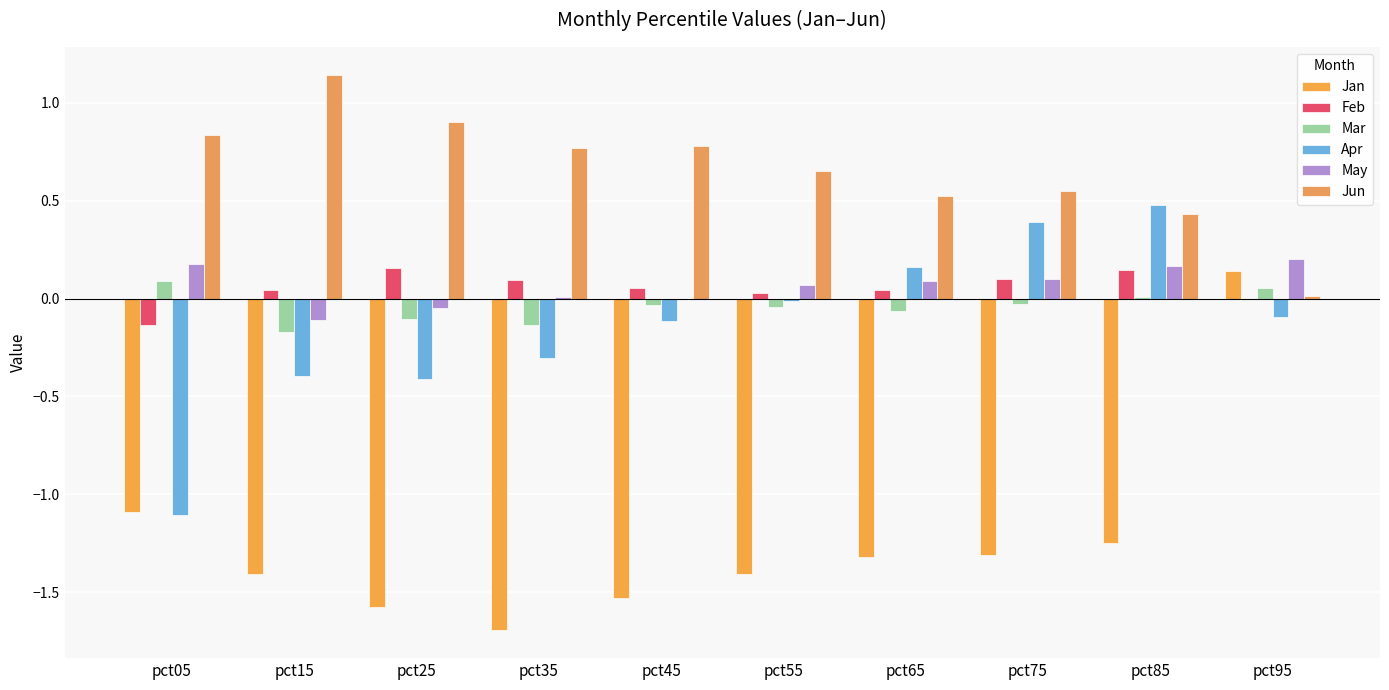

How many data points does each series have?

10